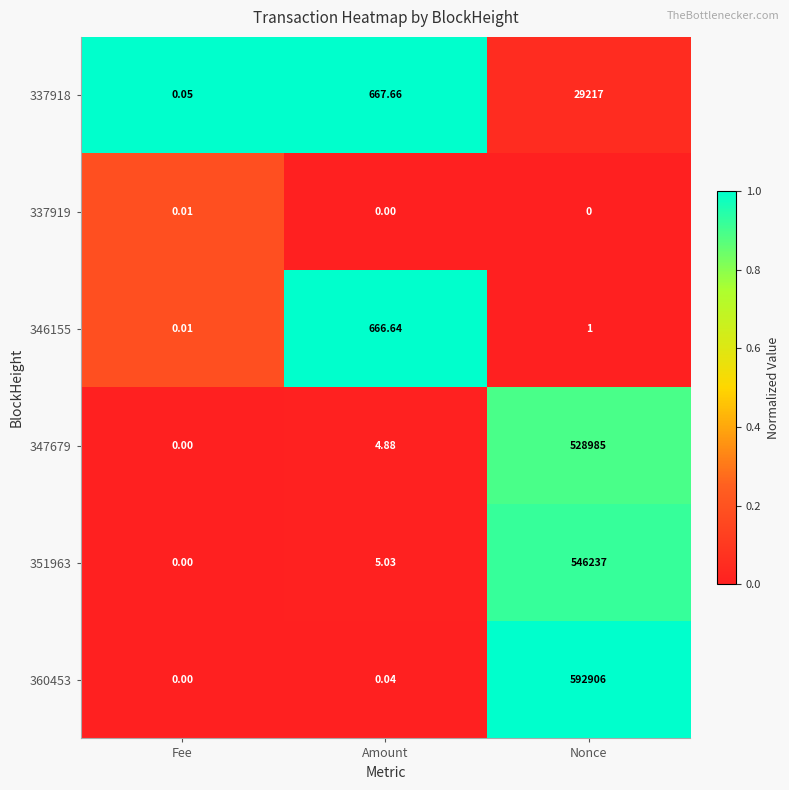

Rank the categories by 337918 value from lowest to highest.

Fee, Amount, Nonce